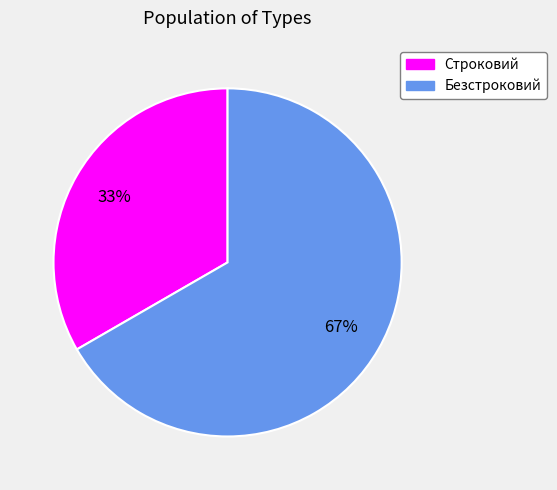

What is the ratio of the value at Безстроковий to the value at Строковий?

2.0